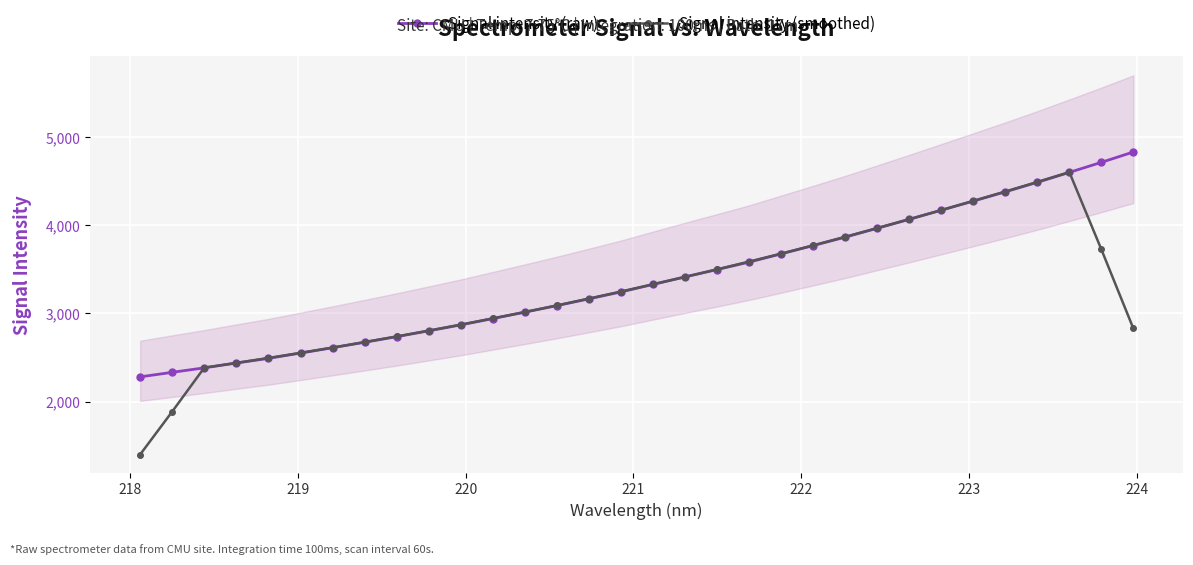

True or false: Signal intensity (raw) and Signal intensity (smoothed) cross at least once.

True